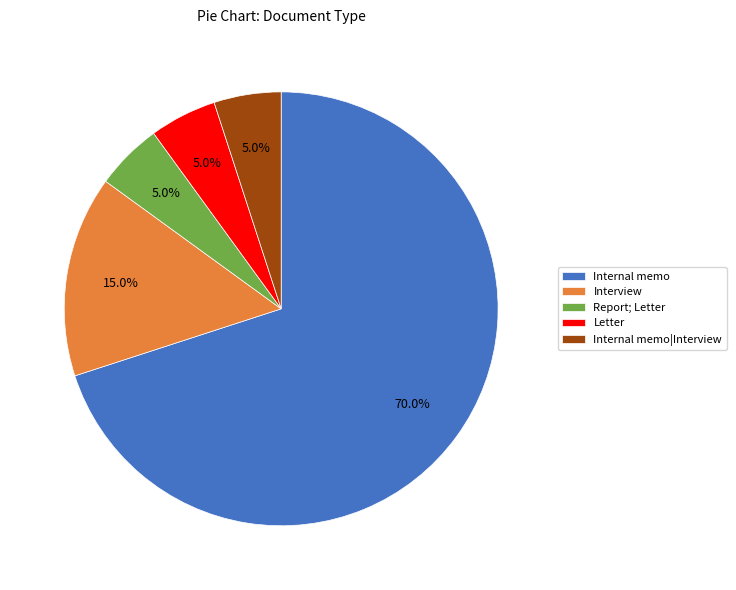

What is the largest slice in the pie chart?

Internal memo